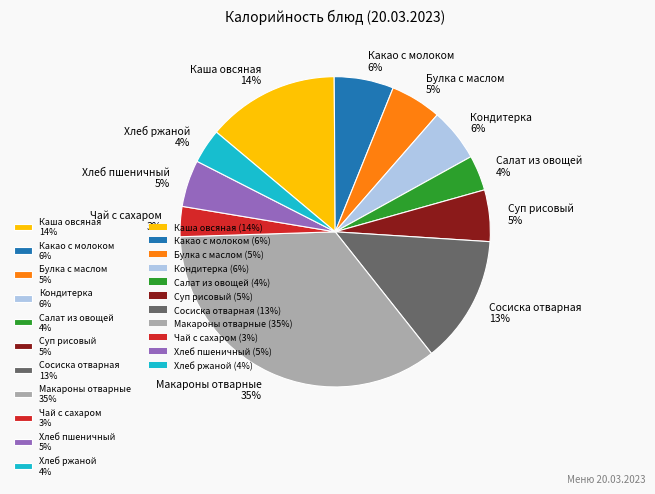

Does any single category account for the majority?

No